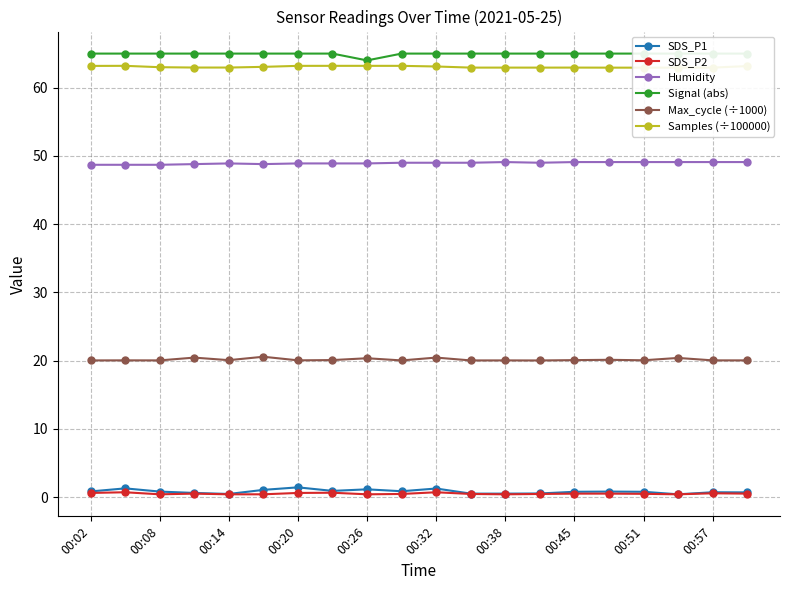

What is the approximate value of Max_cycle (÷1000) at 13?

20.0